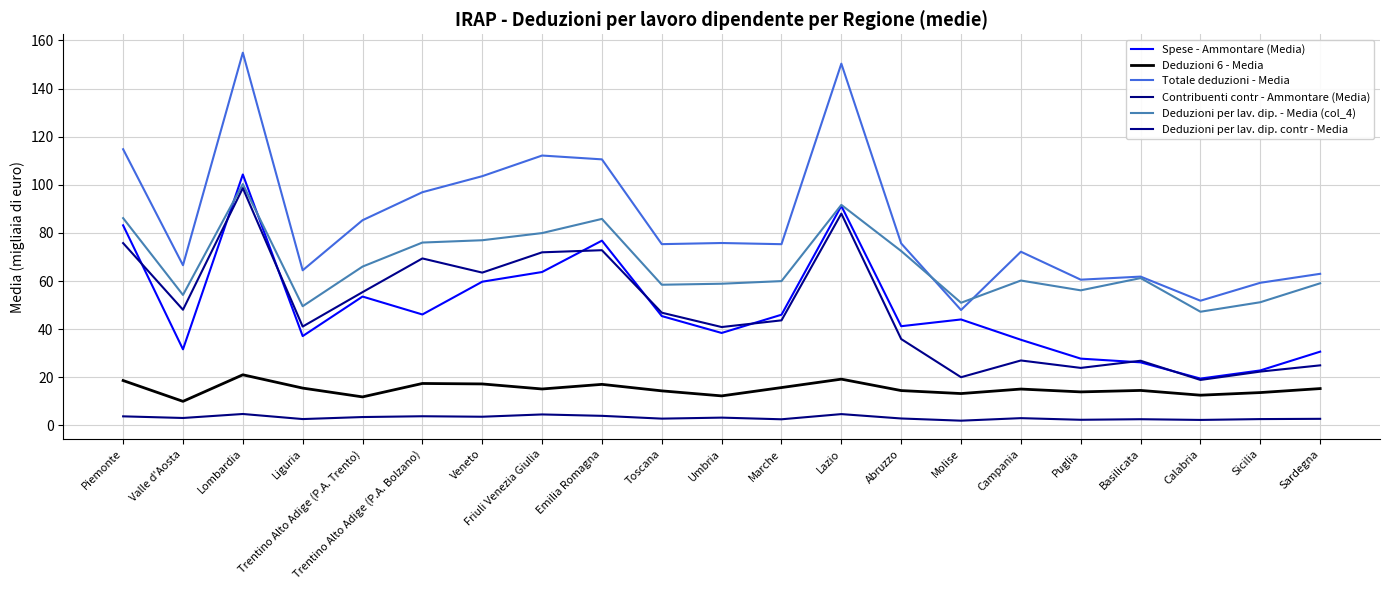

Where is the first local minimum for Deduzioni 6 - Media?

Valle d'Aosta